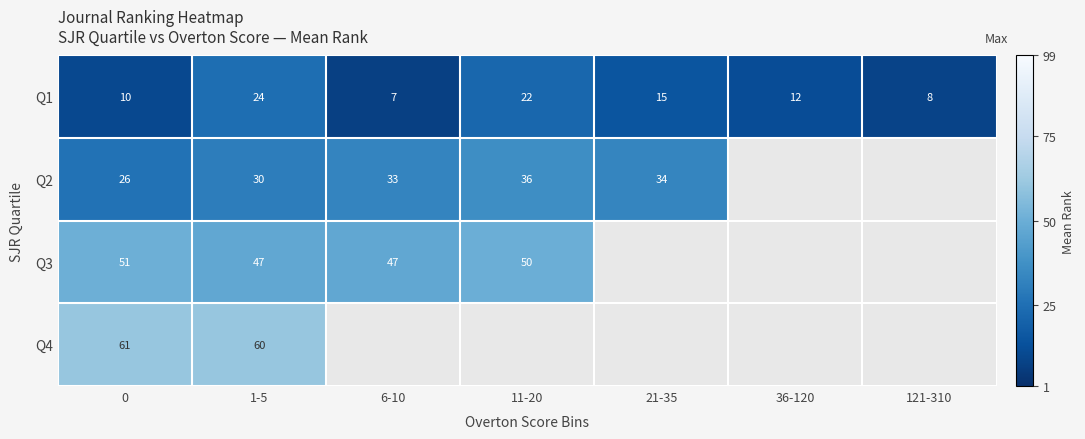

List the labels in order of Q1 value, largest first.

1-5, 11-20, 21-35, 36-120, 0, 121-310, 6-10